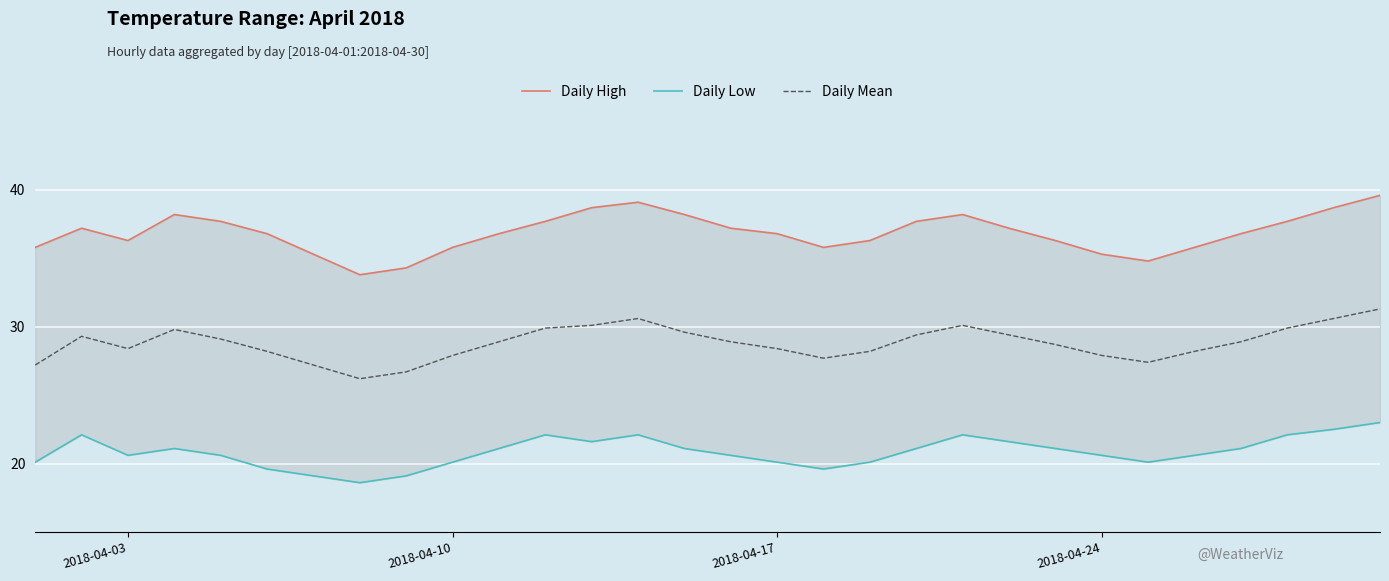

What is the maximum value for Daily Mean?

31.3